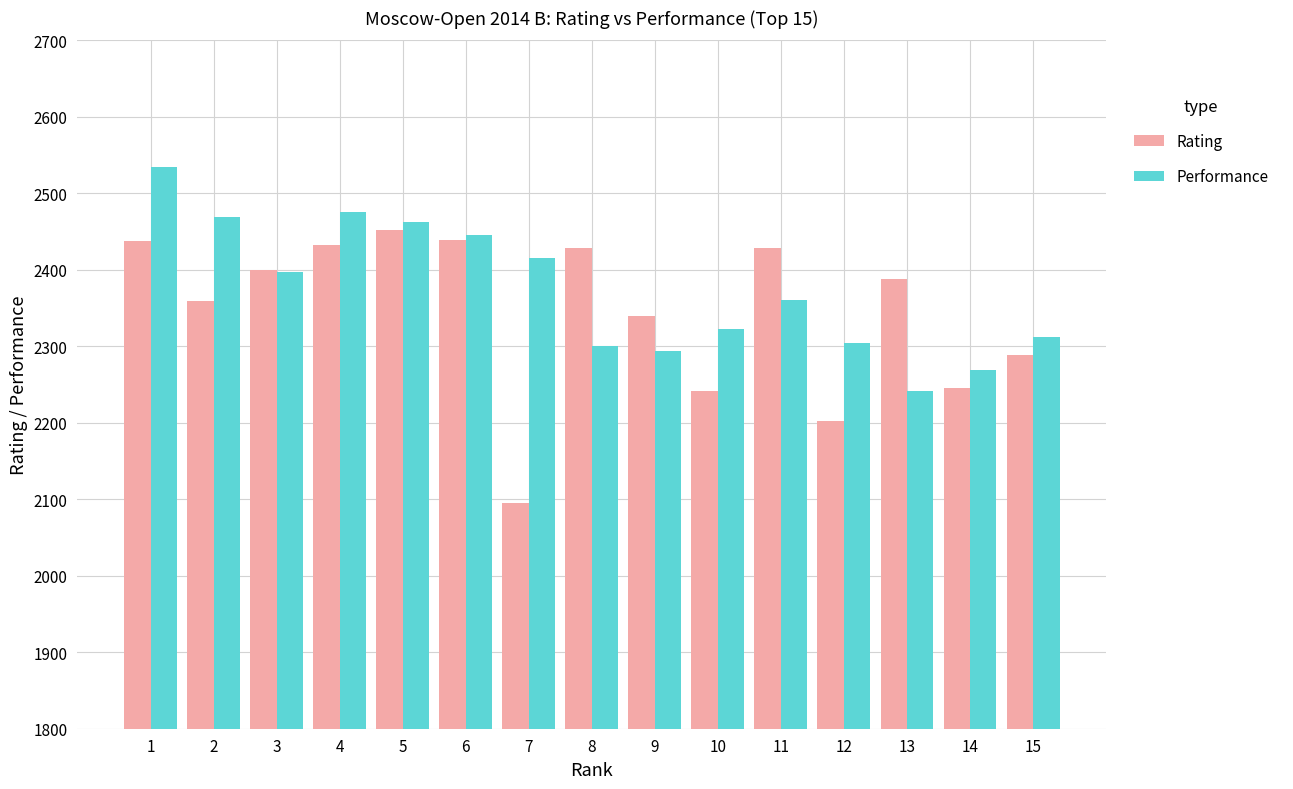

The value of Rating at 11 is 3804. True or false?

False